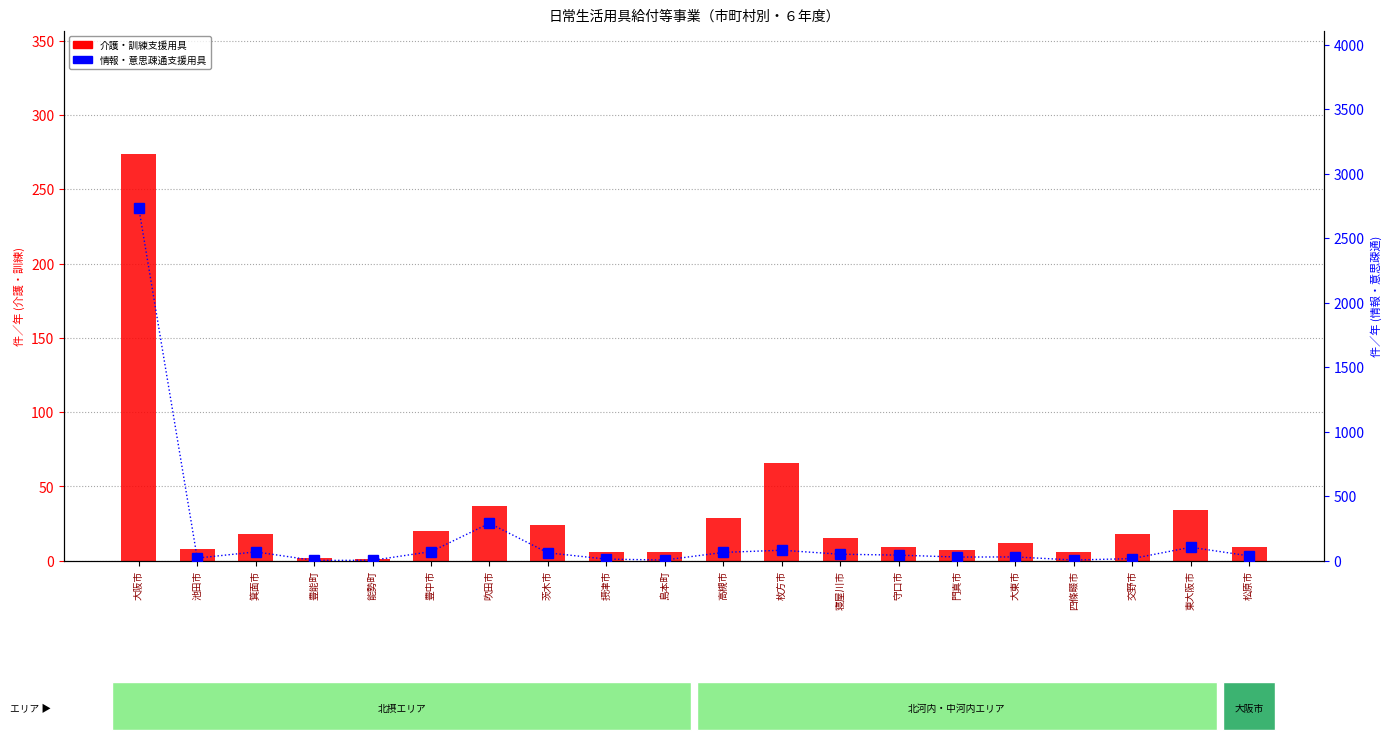

Where does the 情報・意思疎通支援用具 series first go above 43?

大阪市